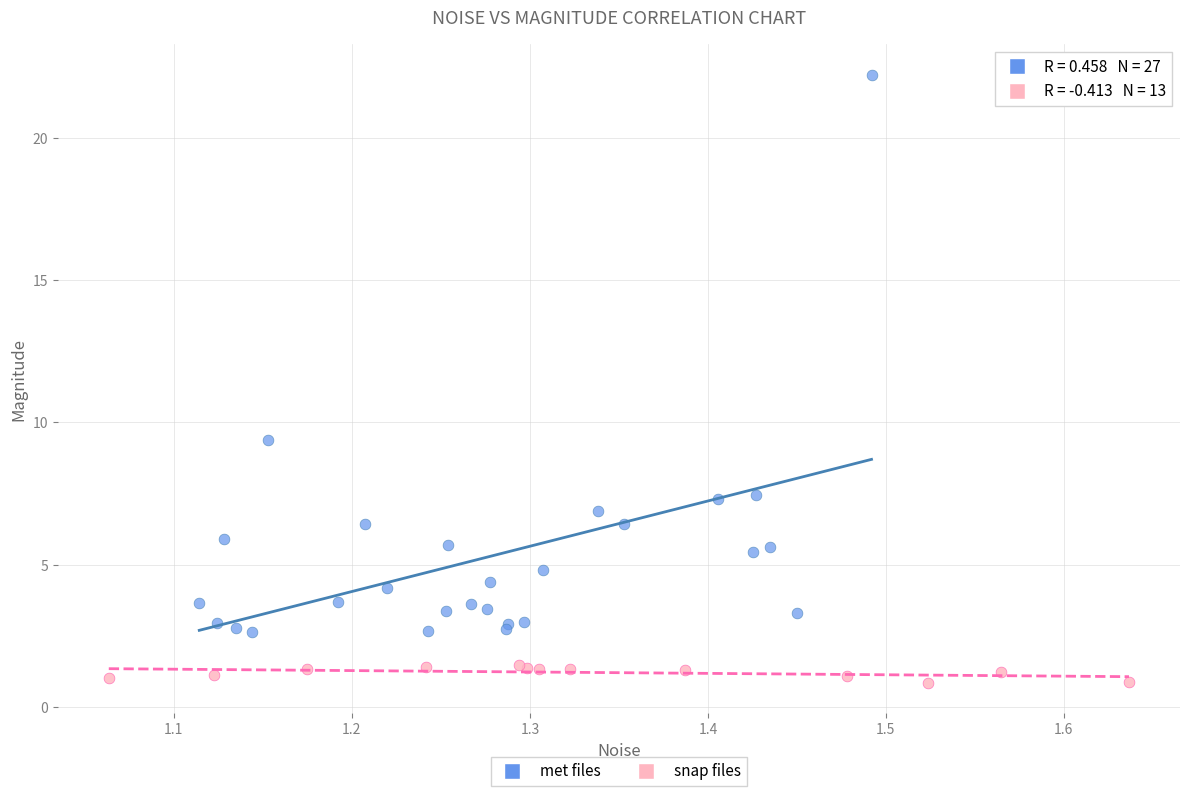

Which series has the widest spread of Y values?

met files